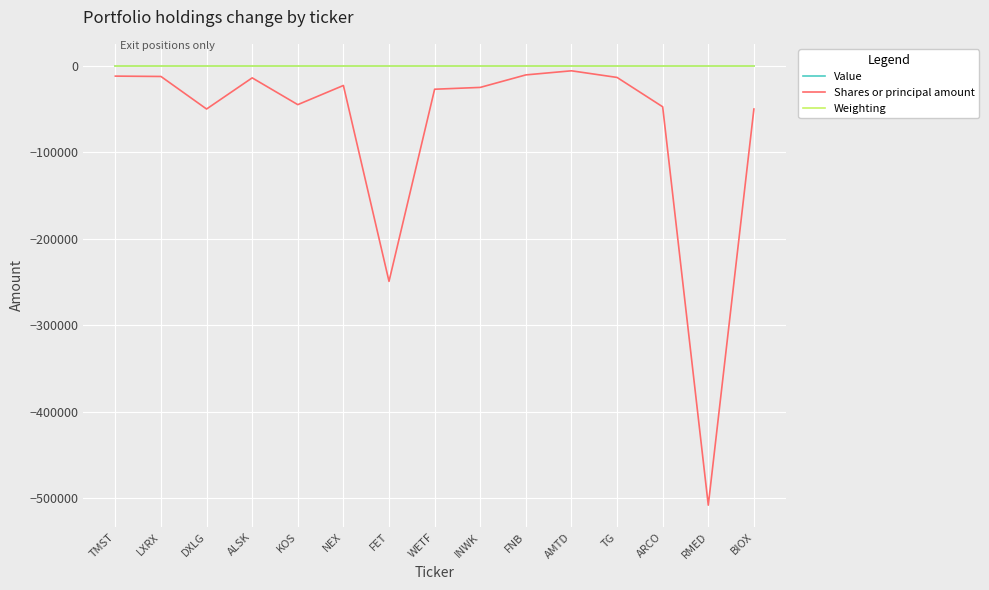

How many lines are shown in the chart?

3